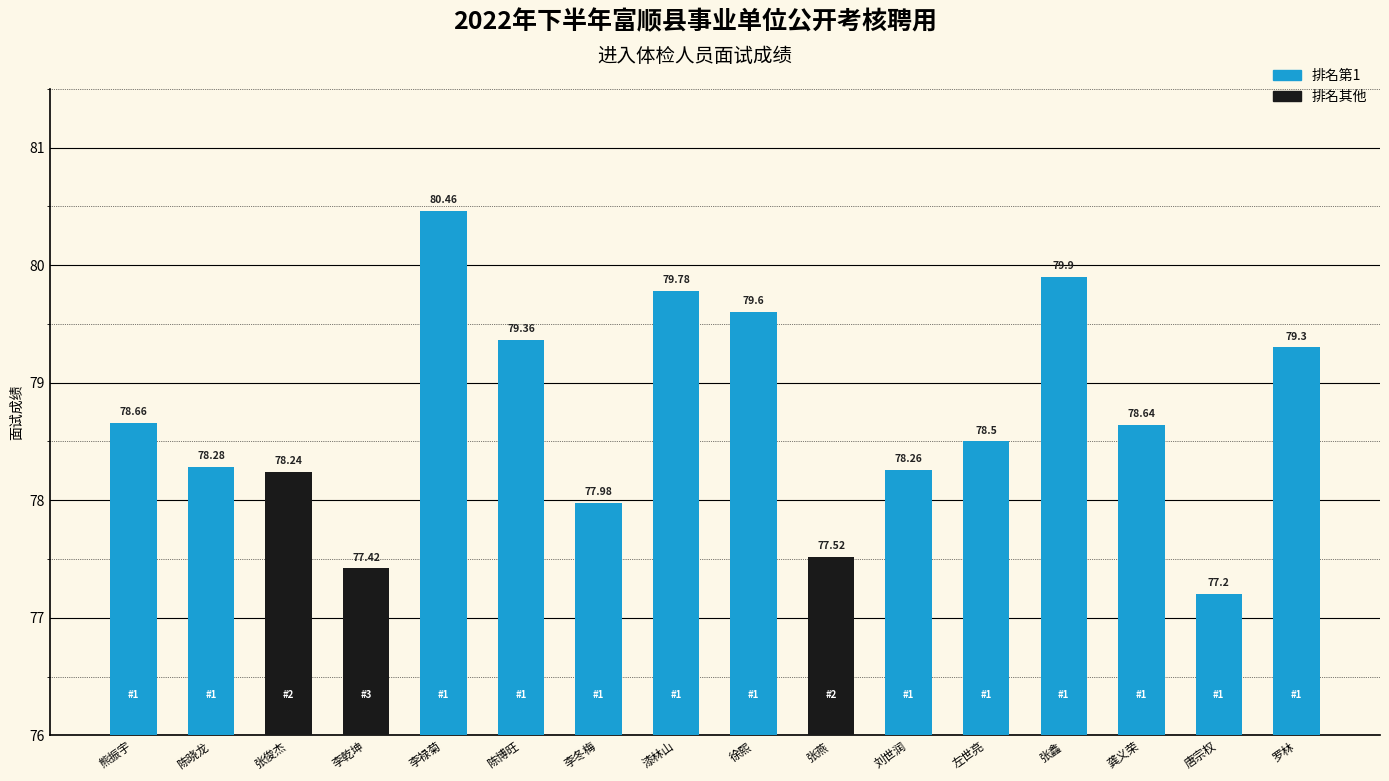

Between 李冬梅 and 刘世润, which is larger?

刘世润